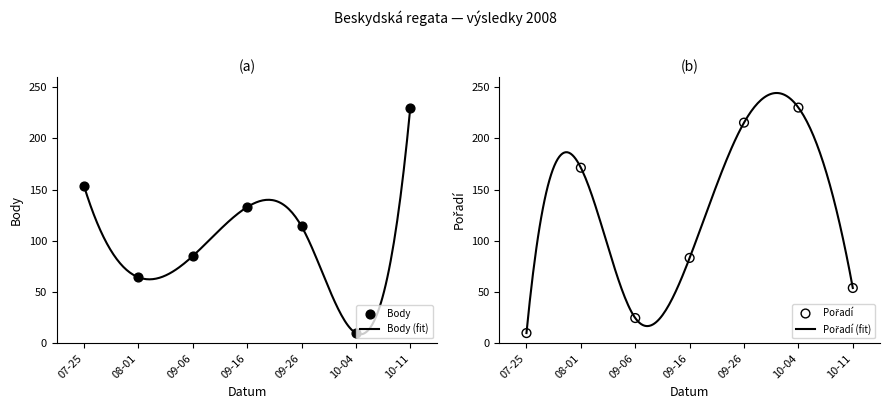

Which series contains the highest Y value?

Body